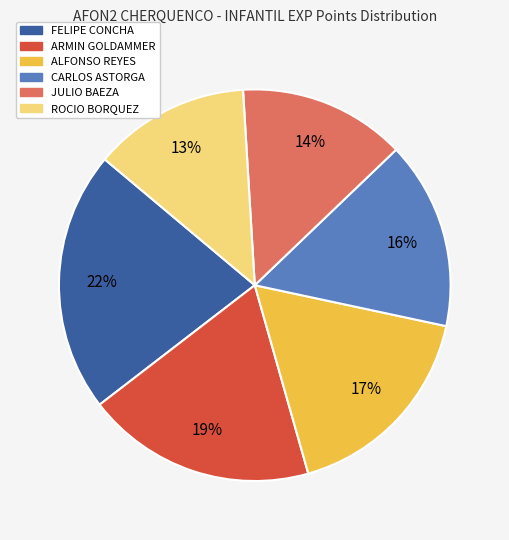

What percentage is the ROCIO BORQUEZ slice, to the nearest percent?

13%